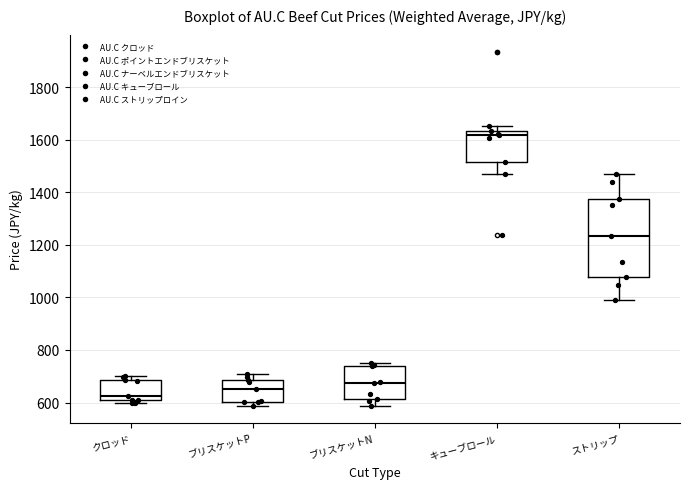

Reading left to right, transcribe this box plot: for each box, give where its median line is, the range the box spans, and where its two whiskers end, as read against the y-axis. The values are not printed on the chart, so give them approximately, as read against the axis.

クロッド: median 620, box 600 to 680, whiskers 600 (just below the box's lower edge) to 700
ブリスケットP: median 660, box 600 to 680, whiskers 580 to 700
ブリスケットN: median 680, box 620 to 740, whiskers 580 to 760
キューブロール: median 1620, box 1520 to 1640, whiskers 1460 to 1660
ストリップ: median 1240, box 1080 to 1380, whiskers 1000 to 1480